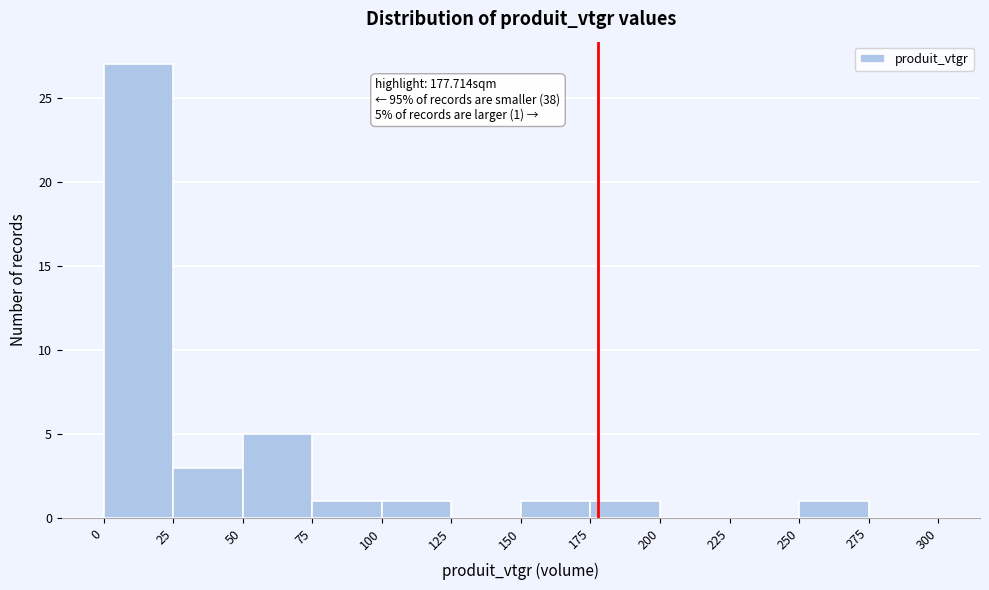

Which range on the x-axis has the tallest bar?

0 to 25